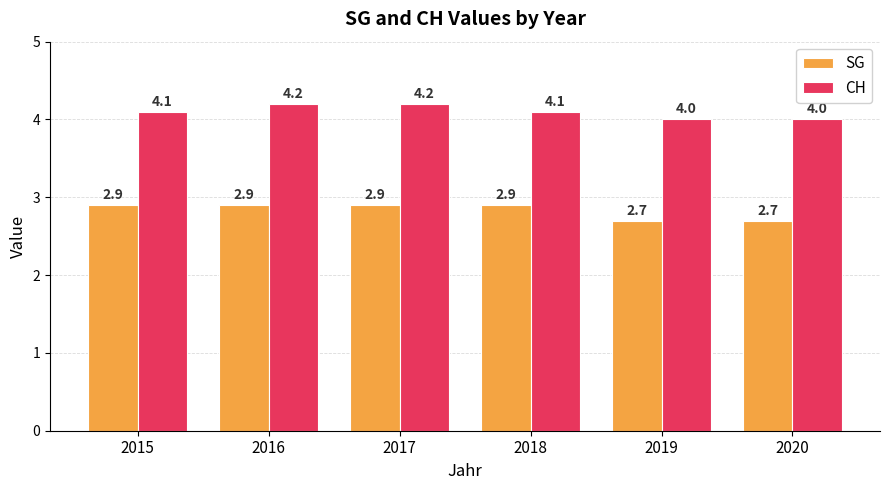

What is the maximum value shown in the chart?

4.2